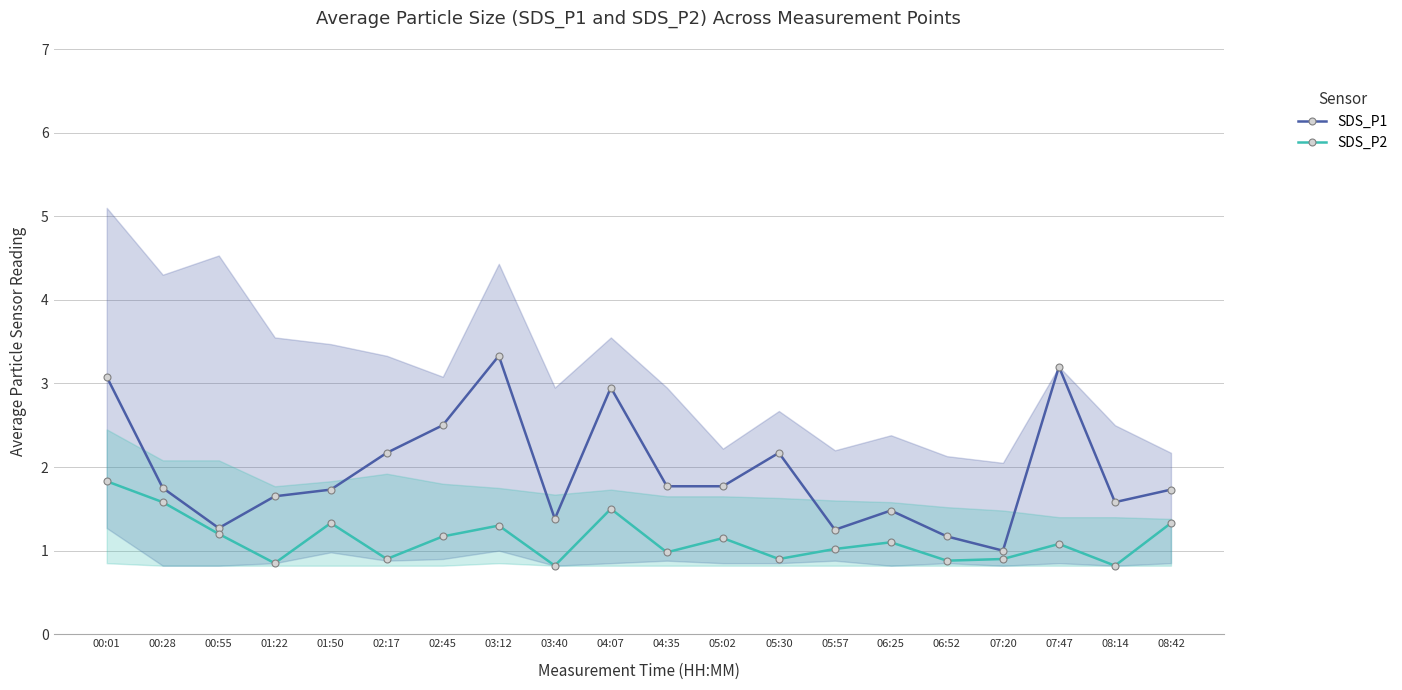

Which label corresponds to the smallest value in the chart?

03:40